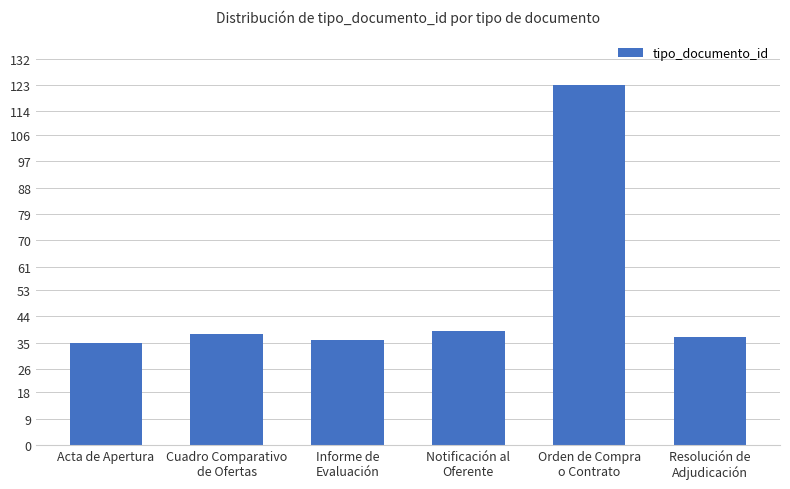

True or false: the data shows 36 at Informe de
Evaluación.

True